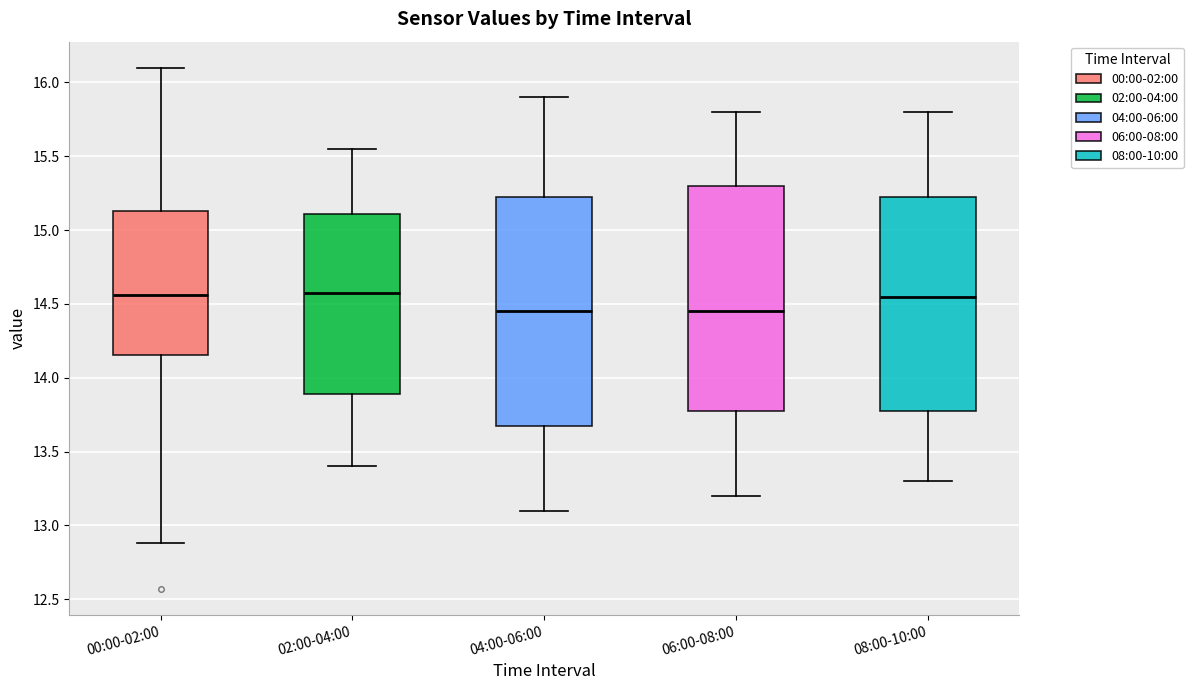

Reading left to right, read every box against the y-axis: the position of its median line, the range the box covers, and the ends of its whiskers. The values are not printed on the chart, so give them approximately, as read against the axis.

00:00-02:00: median 14.55, box 14.15 to 15.15, whiskers 12.90 to 16.10
02:00-04:00: median 14.60, box 13.90 to 15.10, whiskers 13.40 to 15.55
04:00-06:00: median 14.45, box 13.70 to 15.25, whiskers 13.10 to 15.90
06:00-08:00: median 14.45, box 13.80 to 15.30, whiskers 13.20 to 15.80
08:00-10:00: median 14.55, box 13.80 to 15.25, whiskers 13.30 to 15.80